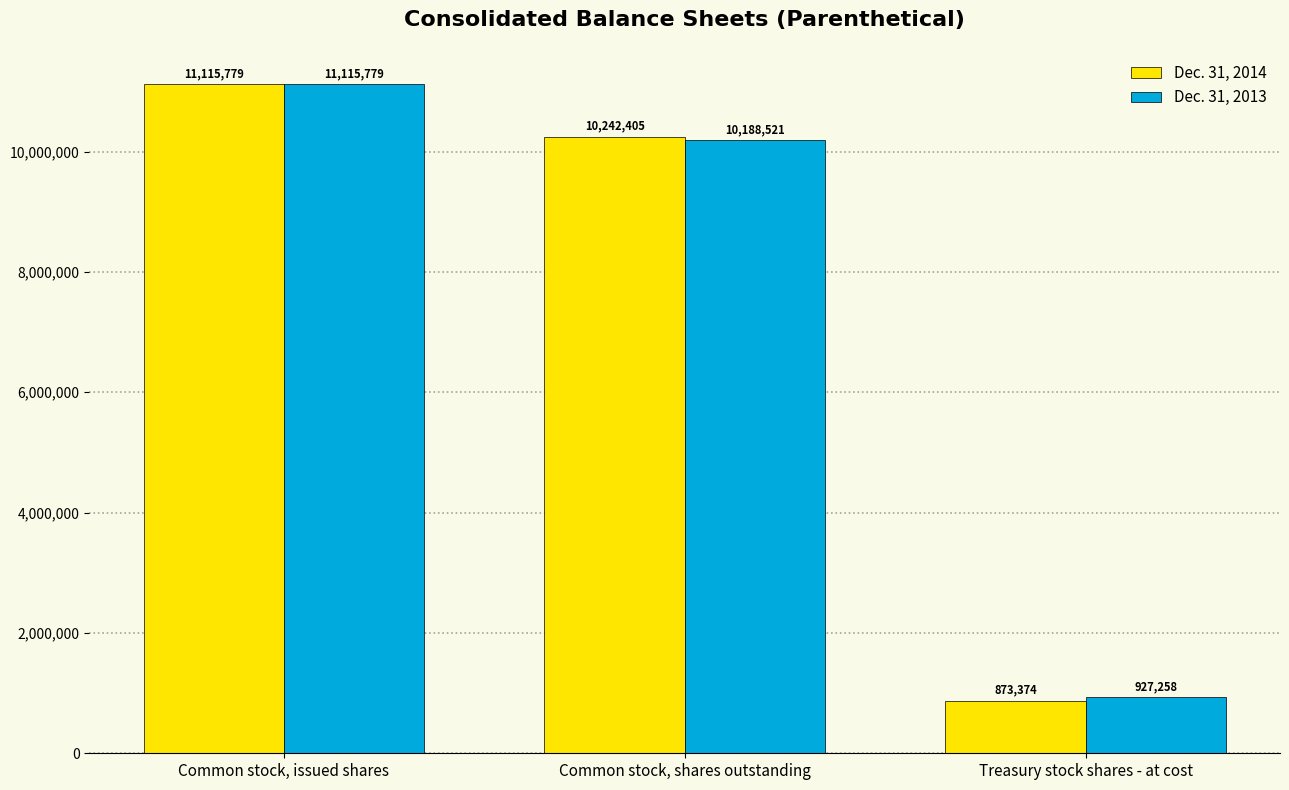

What are all the series names shown in the legend?

Dec. 31, 2014, Dec. 31, 2013